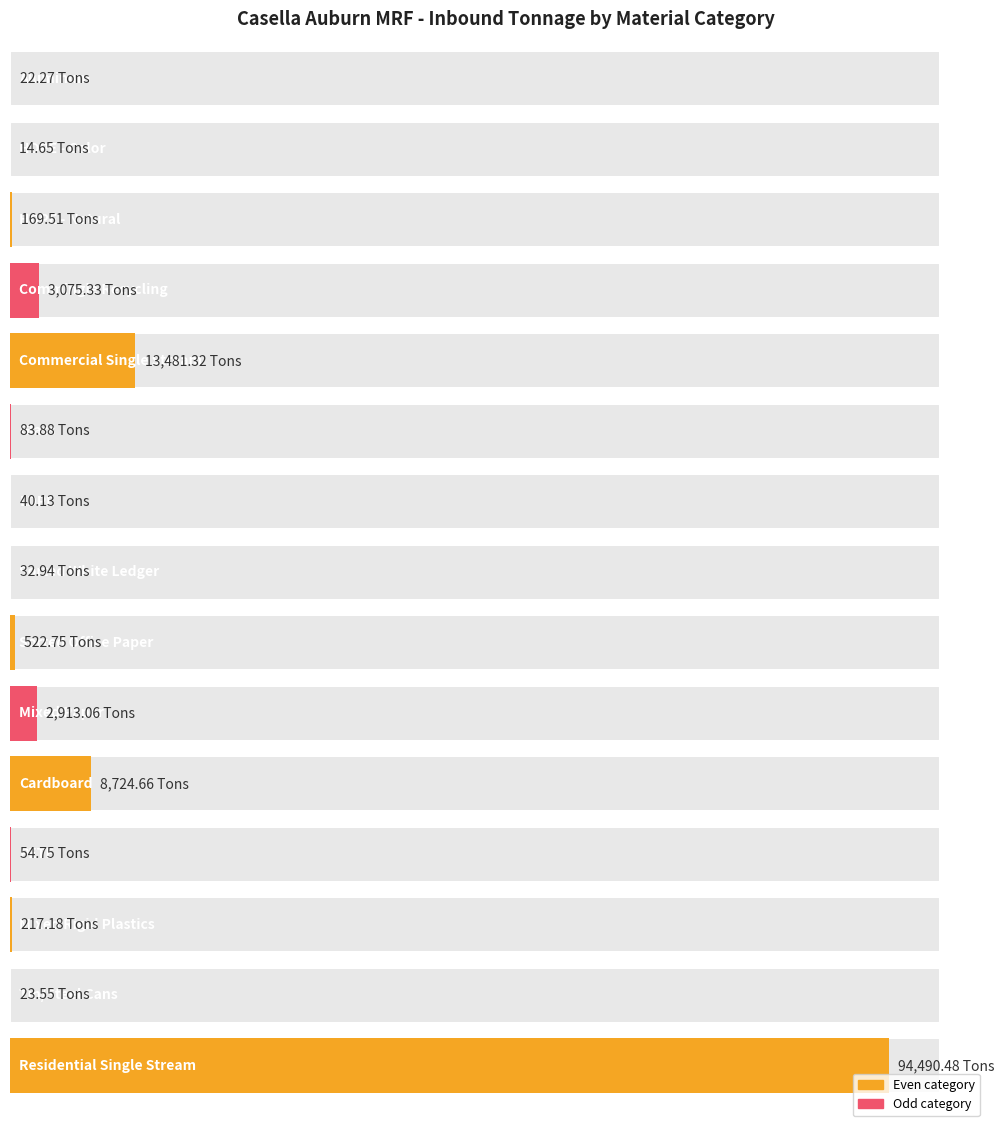

Does the chart contain any negative values?

No